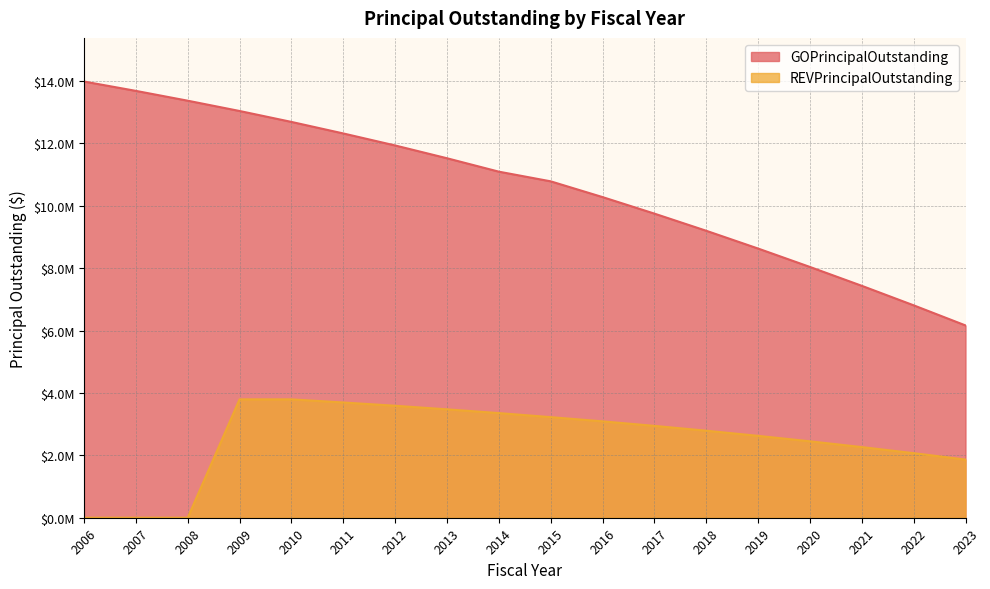

Which category has the highest value across all series?

2006